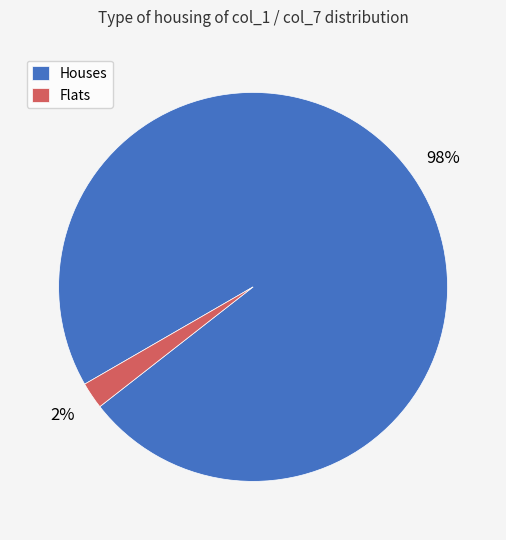

Does any single category account for the majority?

Yes